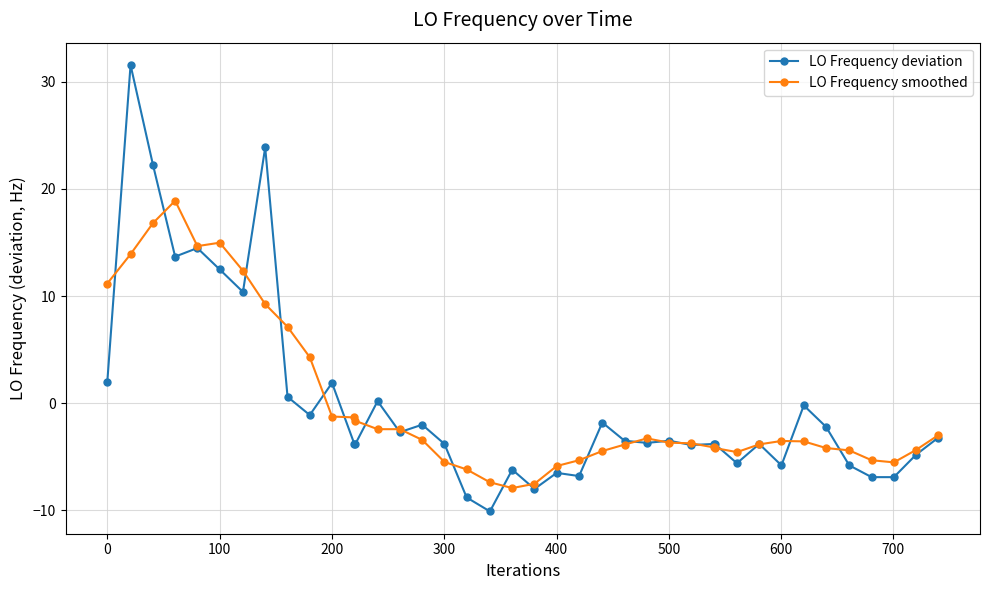

List the series in order of their peak value, lowest first.

LO Frequency smoothed, LO Frequency deviation